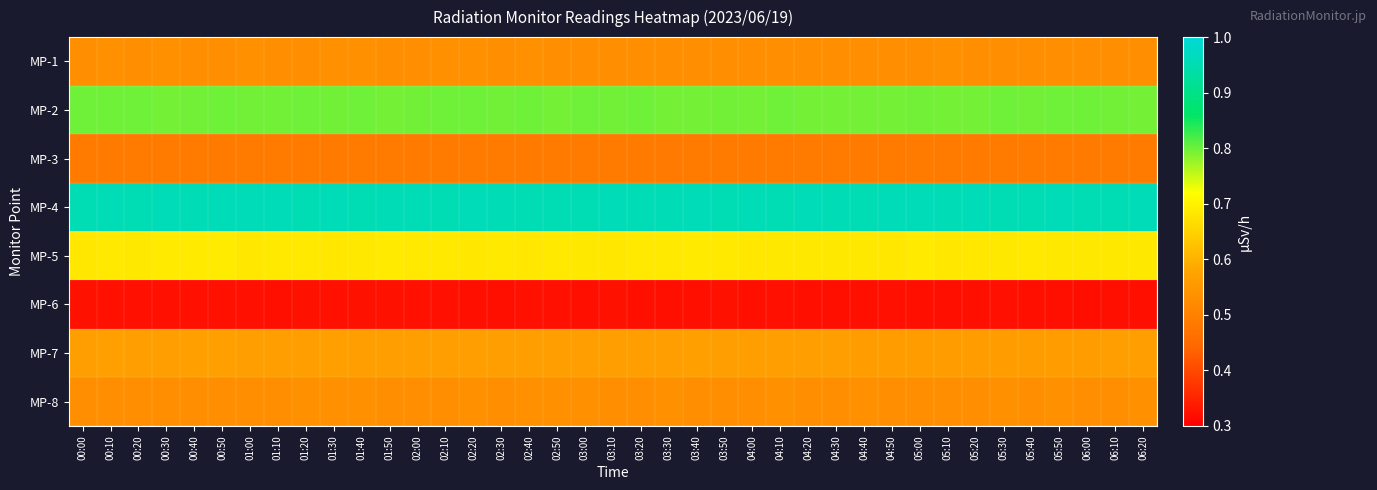

What is the spread (max minus min) of values at 00:00?

0.6